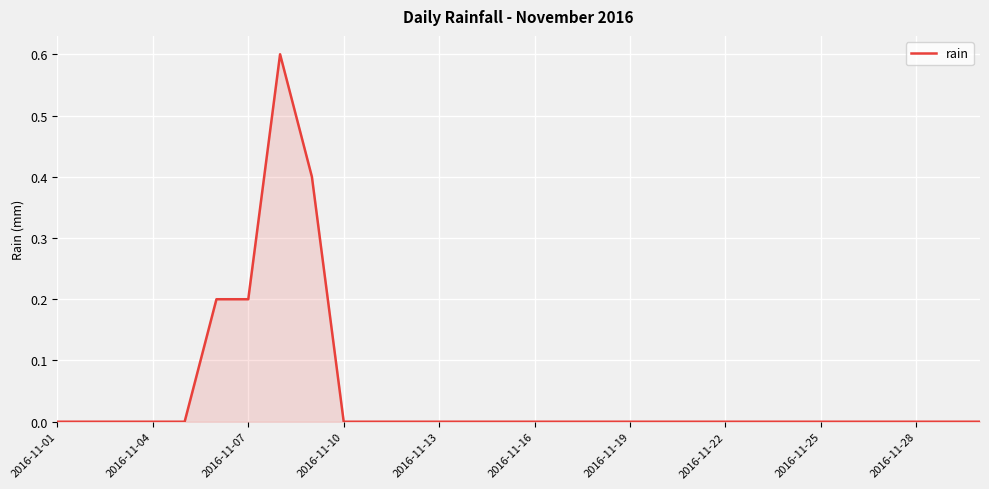

What is the difference between the maximum and minimum values?

0.6